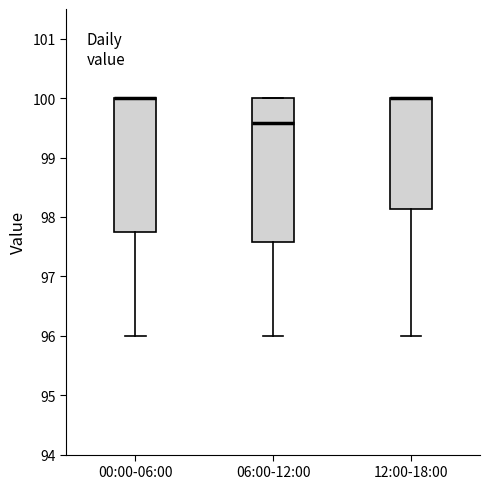

Reading left to right, read every box against the y-axis: the position of its median line, the range the box covers, and the ends of its whiskers. The values are not printed on the chart, so give them approximately, as read against the axis.

00:00-06:00: median 100.0 (drawn on the box's upper edge), box 97.7 to 100.0, whiskers 96.0 to 100.0
06:00-12:00: median 99.6, box 97.6 to 100.0, whiskers 96.0 to 100.0
12:00-18:00: median 100.0 (drawn on the box's upper edge), box 98.1 to 100.0, whiskers 96.0 to 100.0